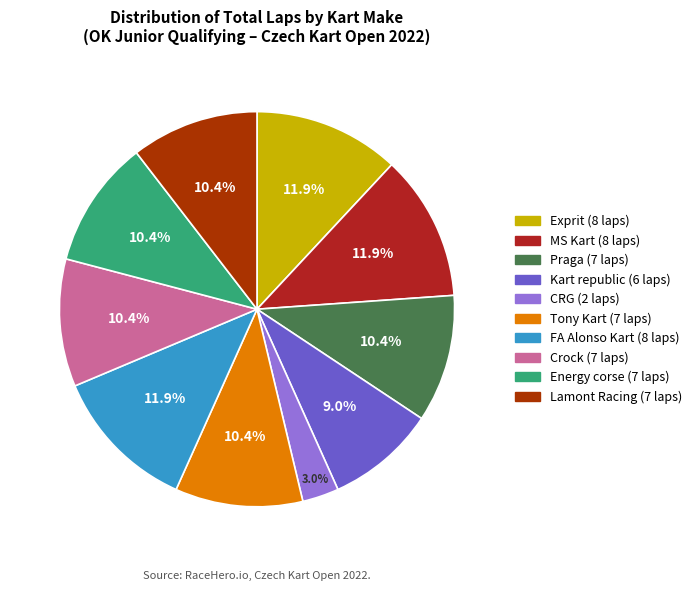

How many segments does this pie chart have?

10